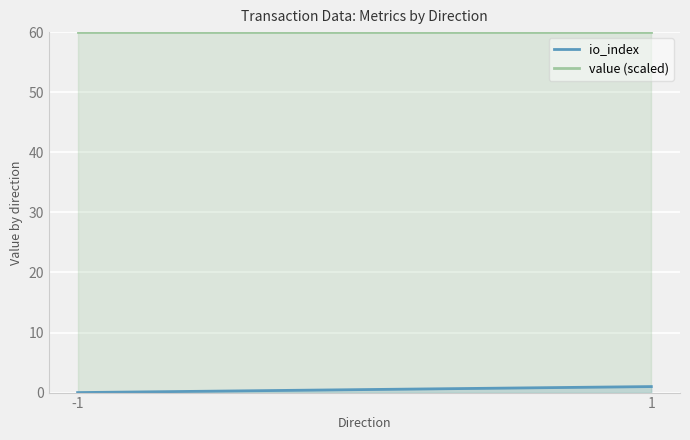

Where is io_index nearest to the value 0?

-1